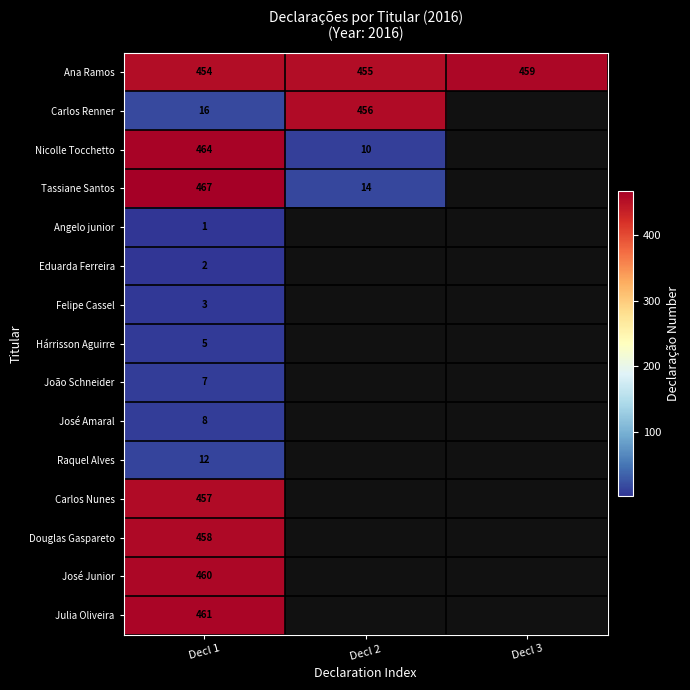

At which label is Ana Ramos closest to 456?

Decl 2